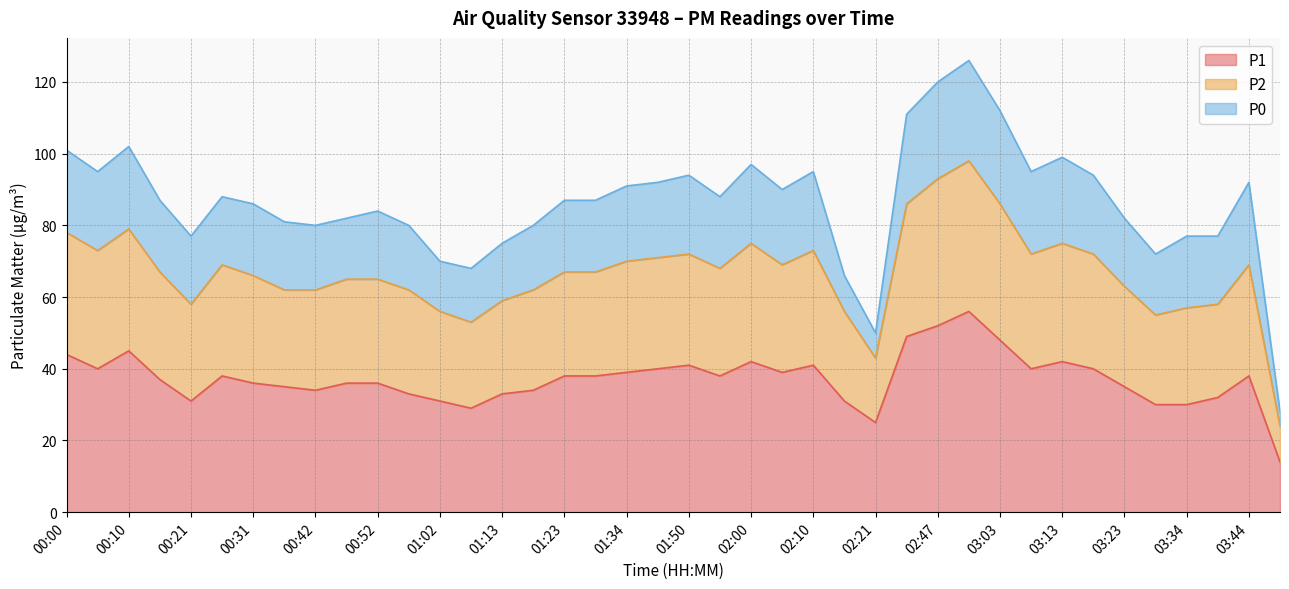

At which category is the sum across all series the highest?

02:52